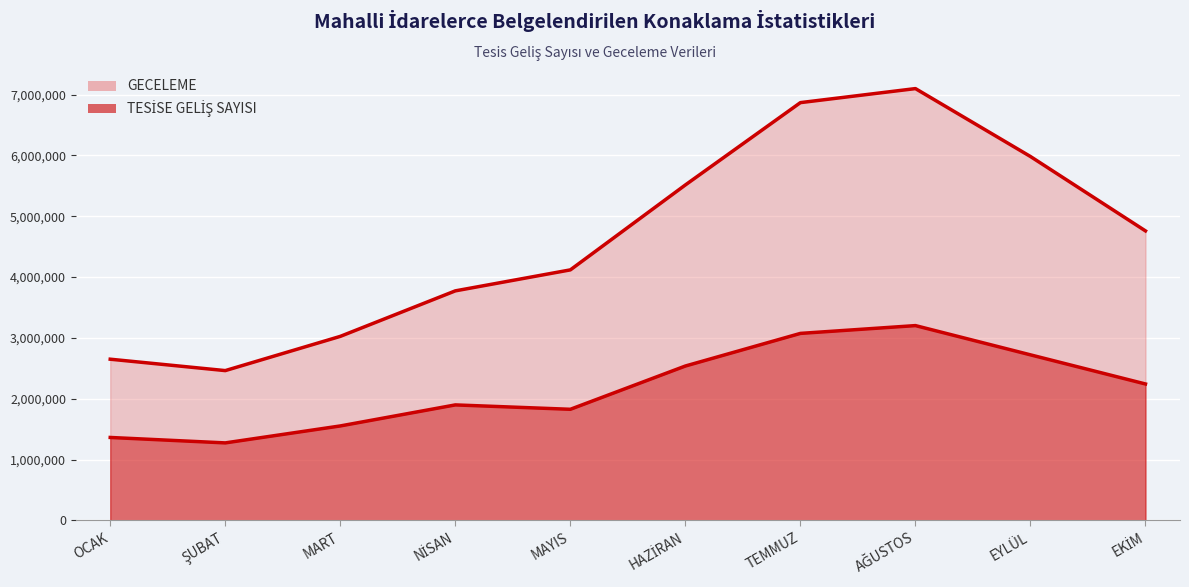

What position from the left is EYLÜL?

9